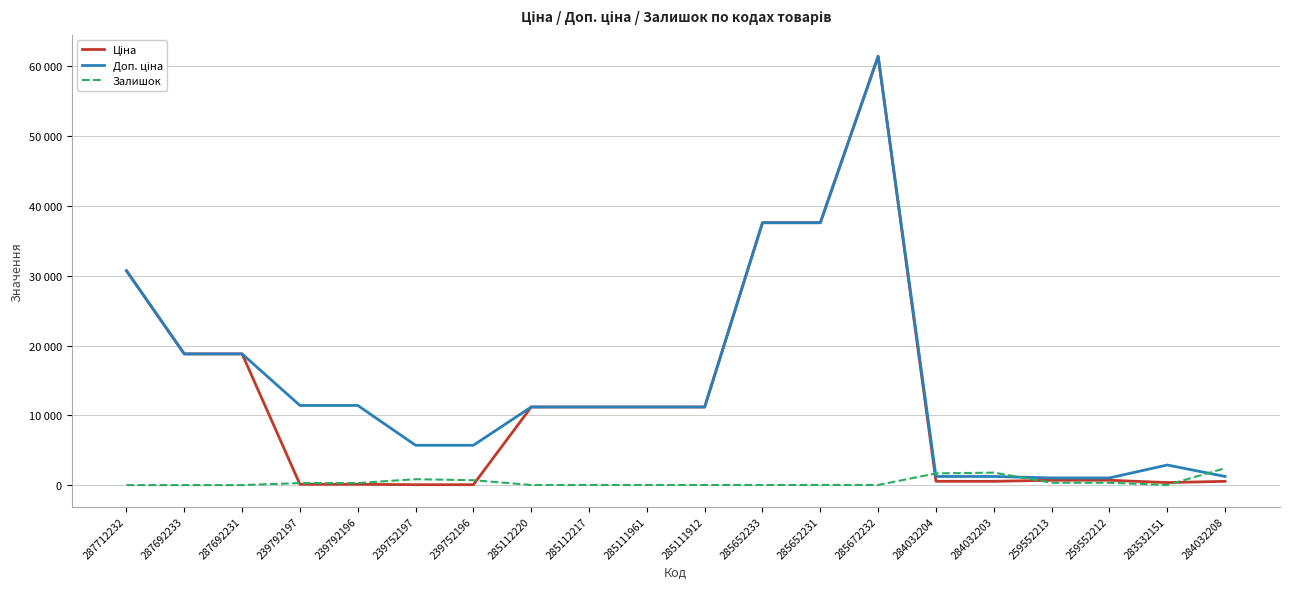

Does the chart display data point markers on the line(s)?

No